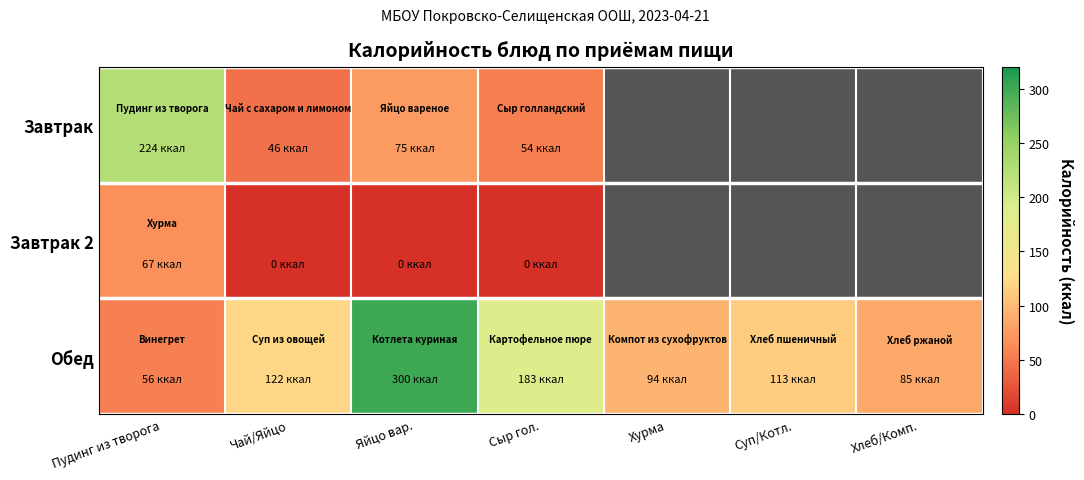

What is the maximum value for Завтрак 2?

67.0